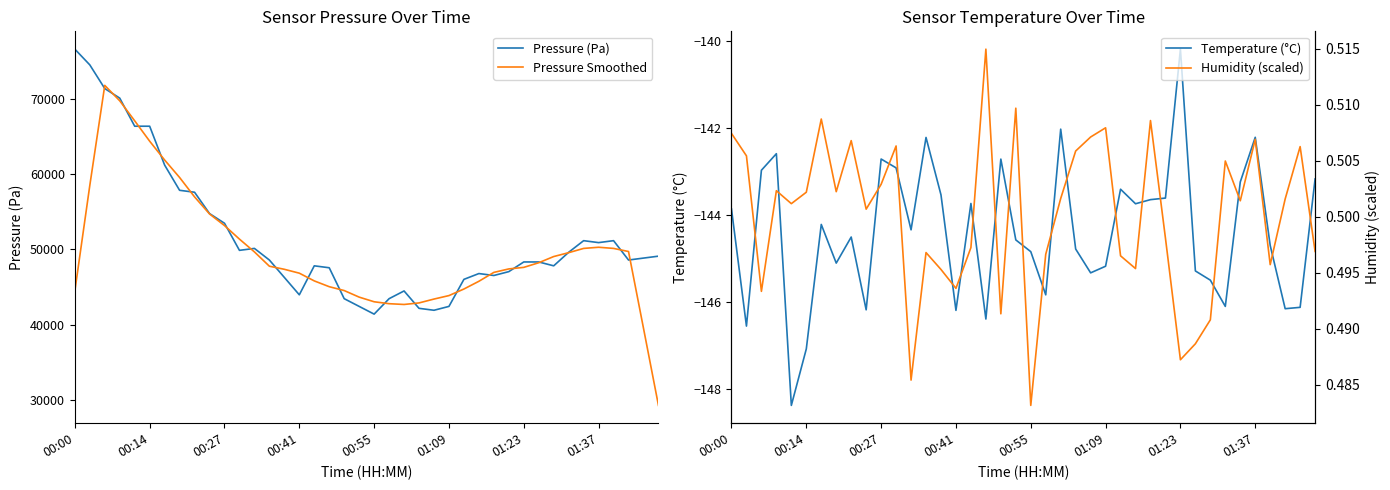

True or false: Temperature (°C) and Pressure (Pa) cross at least once.

False